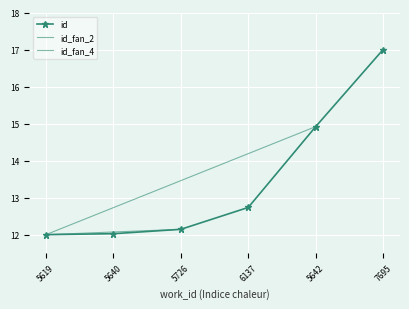

True or false: the data shows 12735.2 at 6137.

True